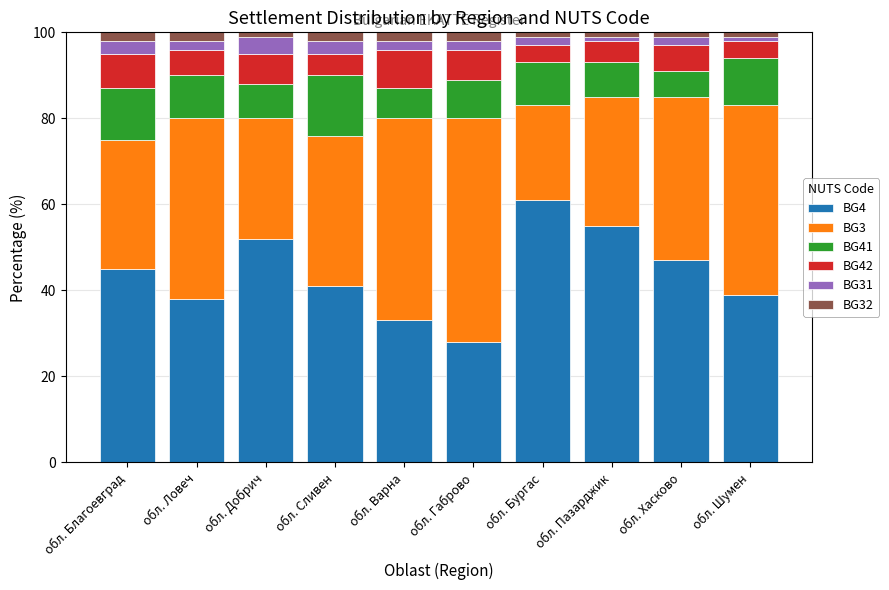

What is the maximum value for BG4?

61.0